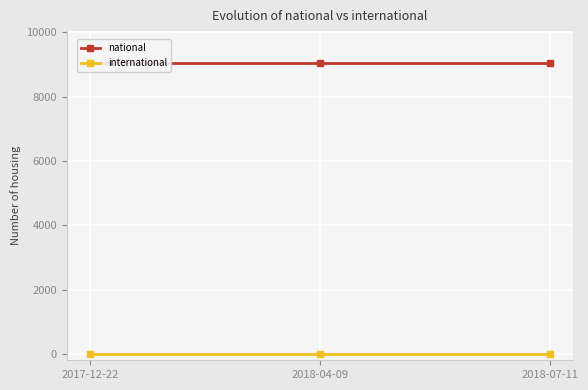

Which series changed the most between 2017-12-22 and 2018-04-09?

national